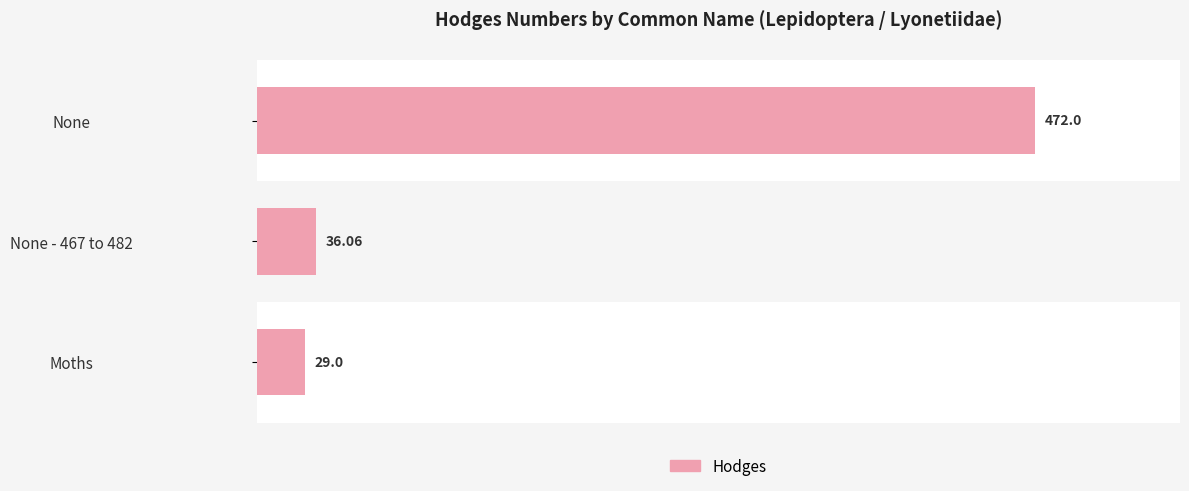

Between 200 and 100, which is larger?

200